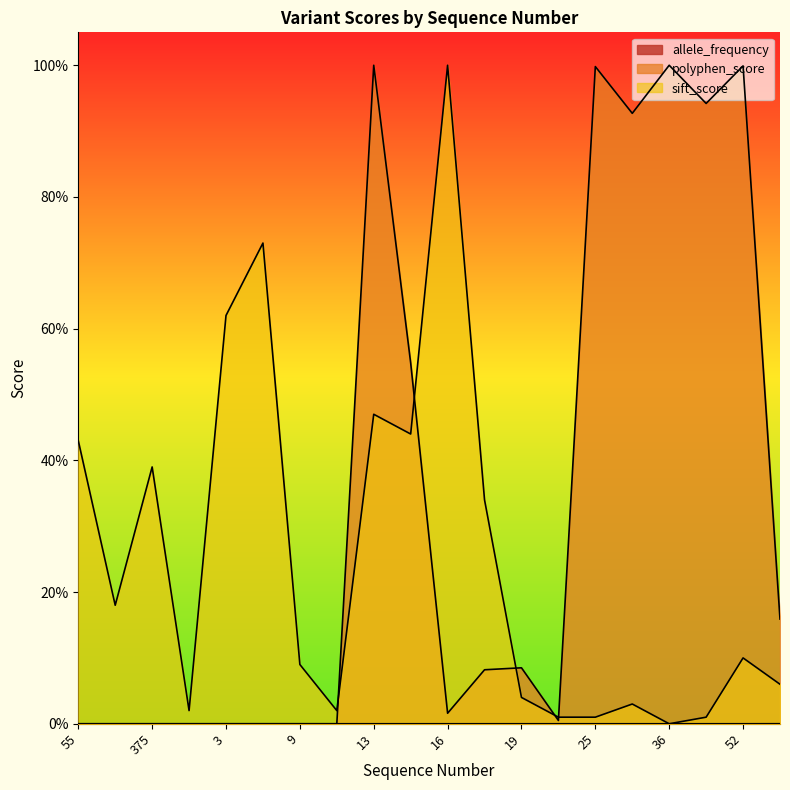

How many allele_frequency values are between 0 and 1?

20